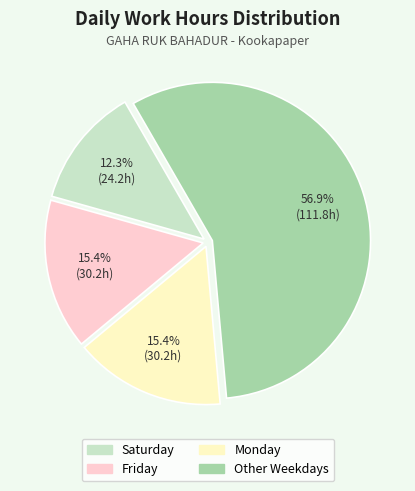

Is there a majority slice in this chart?

Yes